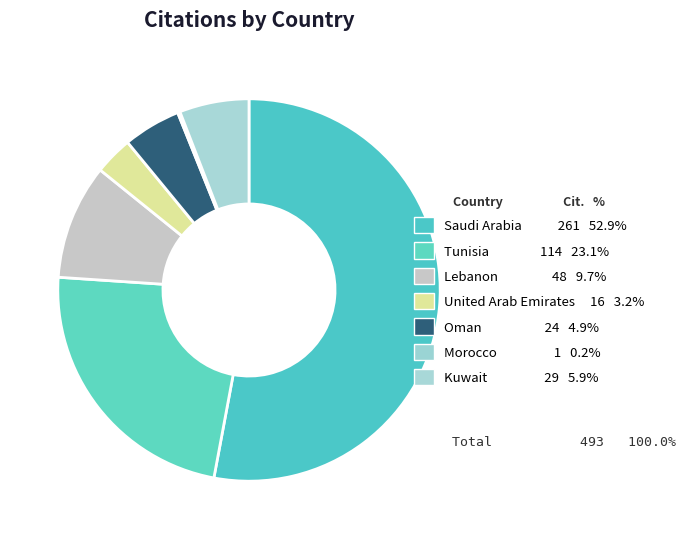

What is the change in value from Lebanon to Kuwait?

-19